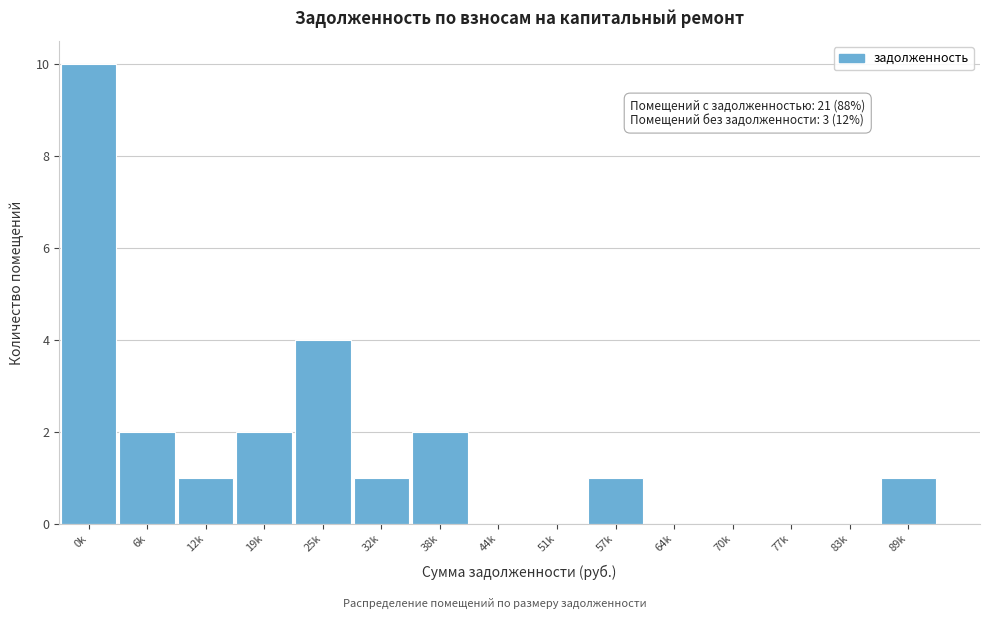

Reading left to right, extract all data points from this chart.

0k=10	6k=2	12k=1	19k=2	25k=4	32k=1	38k=2	44k=0	51k=0	57k=1	64k=0	70k=0	77k=0	83k=0	89k=1